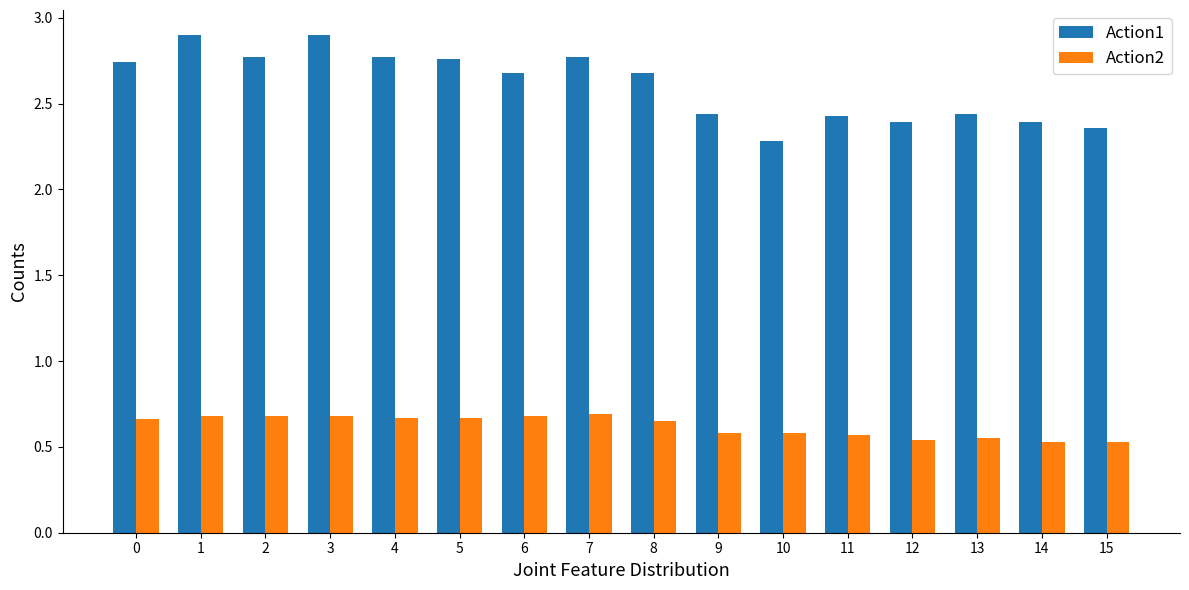

List the series in order of their peak value, highest first.

Action1, Action2